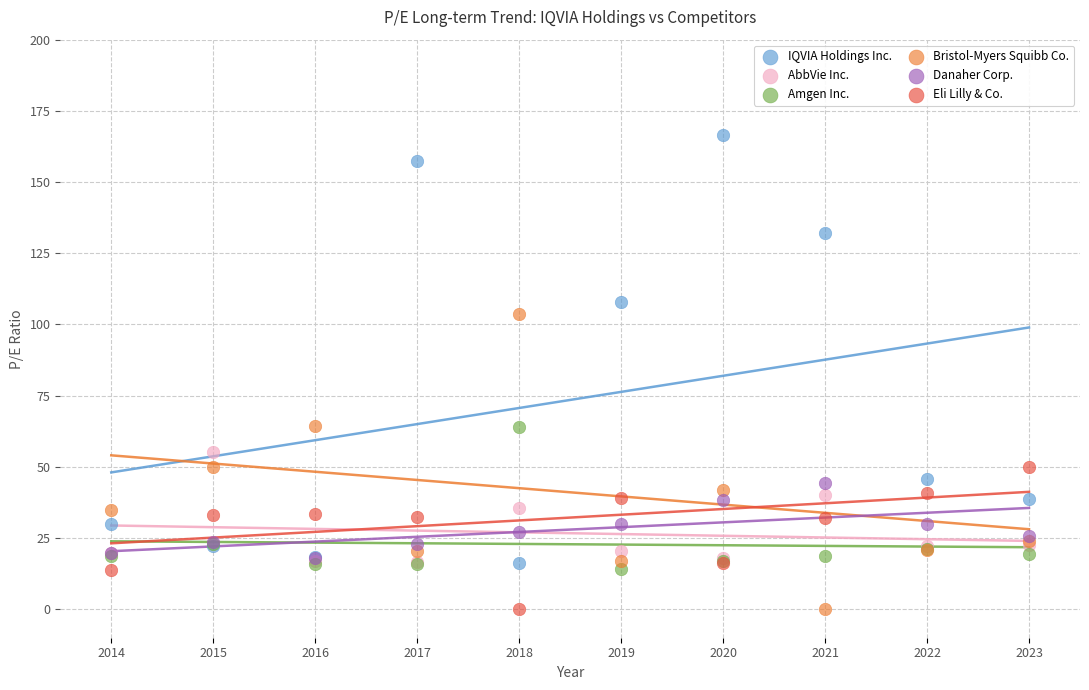

What are all the series names shown in the legend?

IQVIA Holdings Inc., AbbVie Inc., Amgen Inc., Bristol-Myers Squibb Co., Danaher Corp., Eli Lilly & Co.